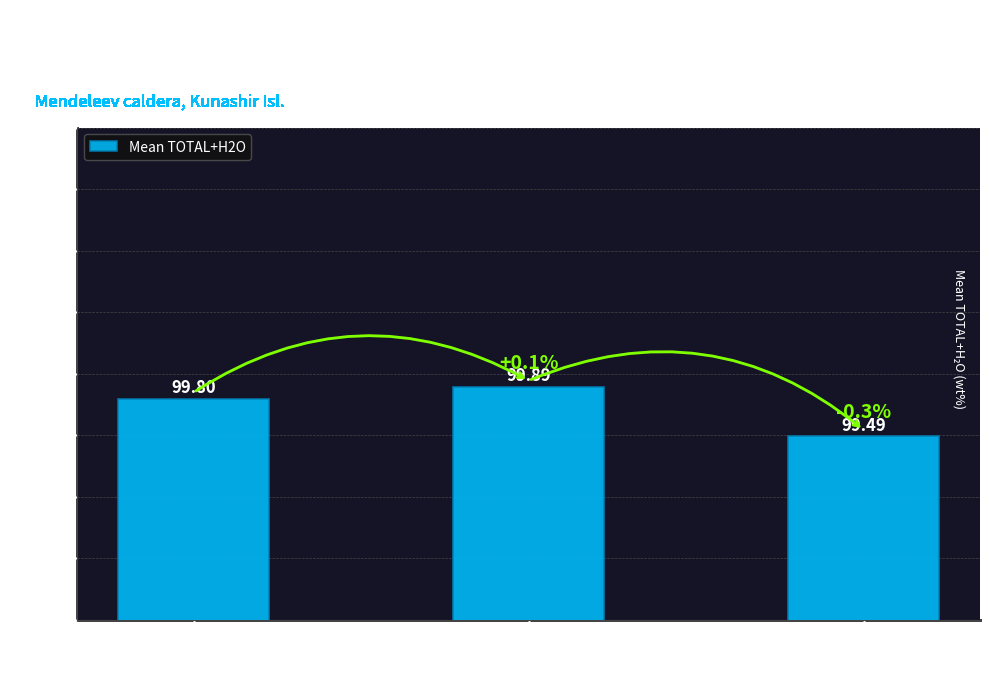

At which label is the value closest to 99?

Pl